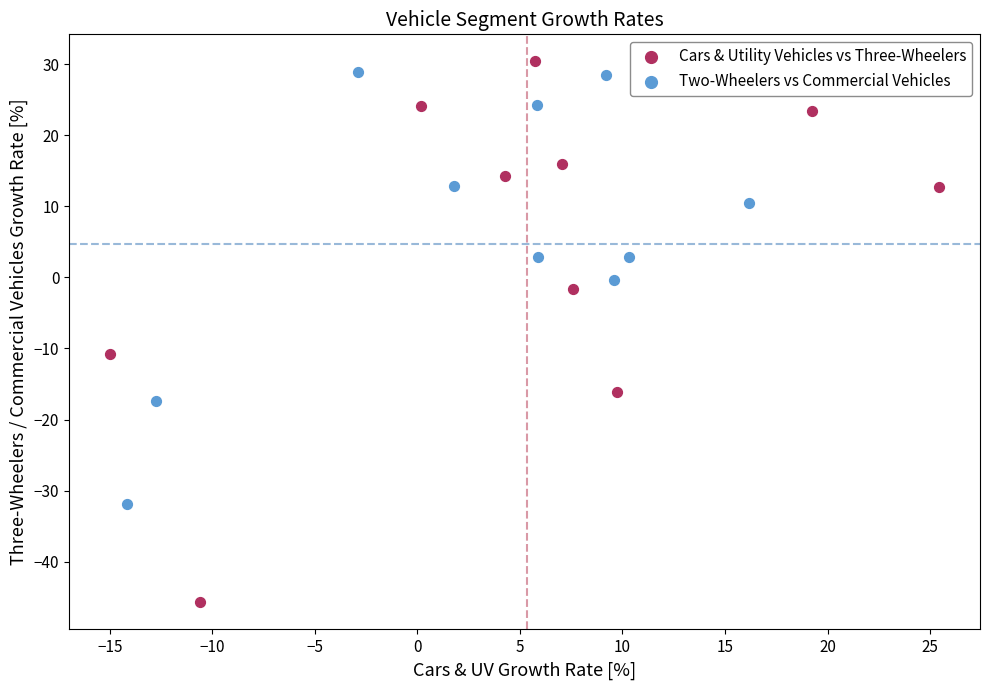

What are all the series names shown in the legend?

Cars & Utility Vehicles vs Three-Wheelers, Two-Wheelers vs Commercial Vehicles